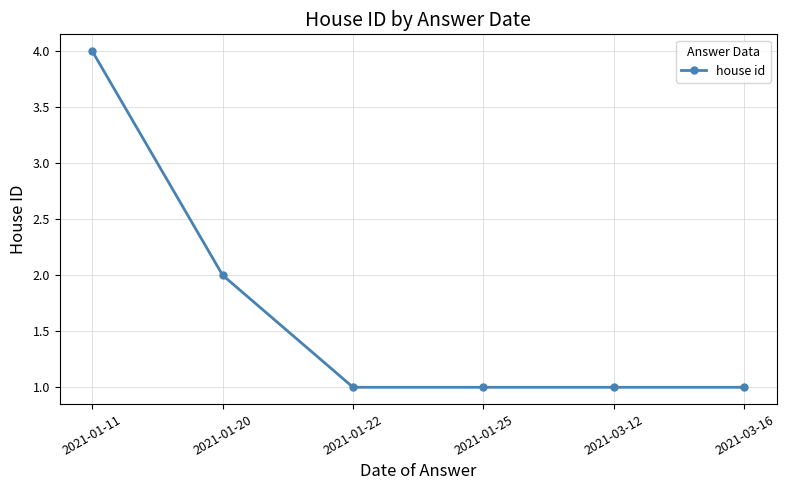

Reading right to left, what are all the values shown in this chart?

1	1	1	1	2	4